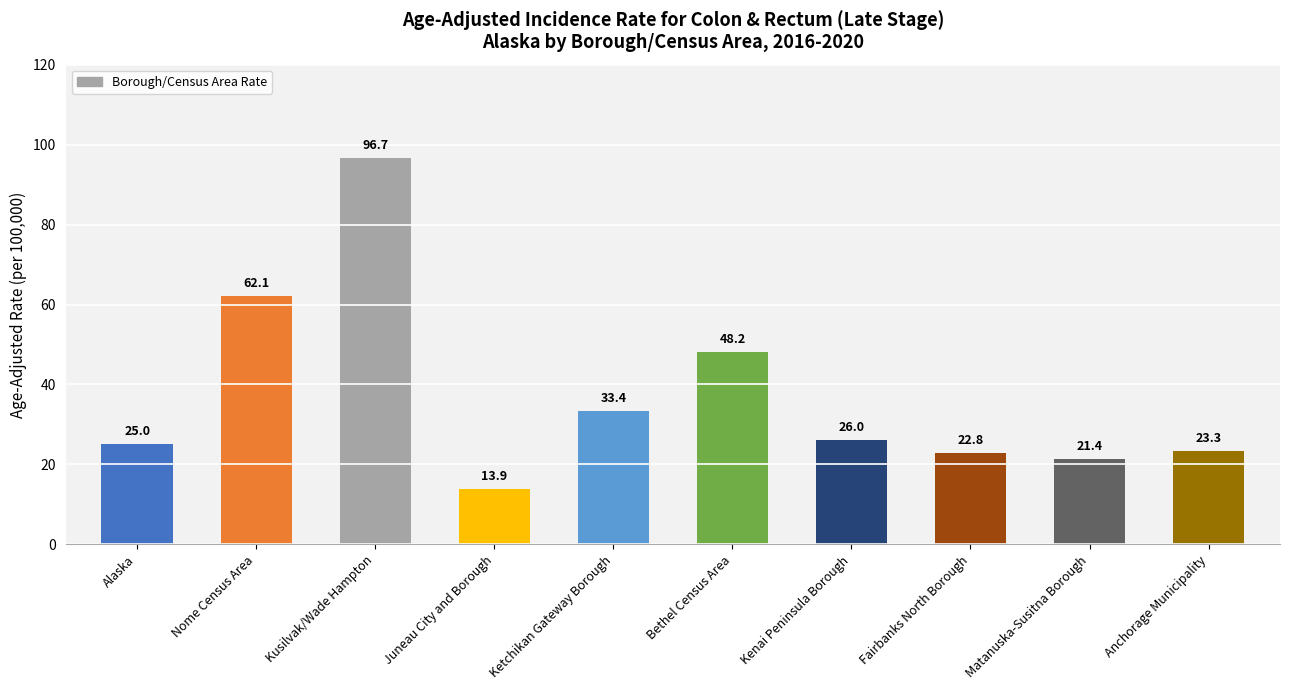

Where is the data nearest to the value 55?

Bethel Census Area